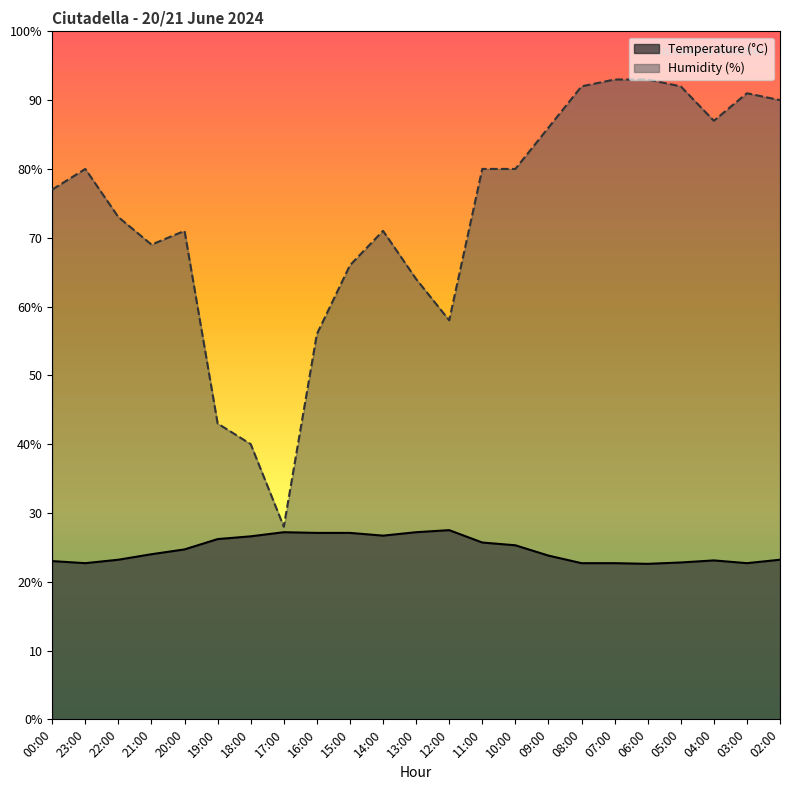

What is the sum of the Temperature (°C) values at 03:00 and 07:00?

45.4